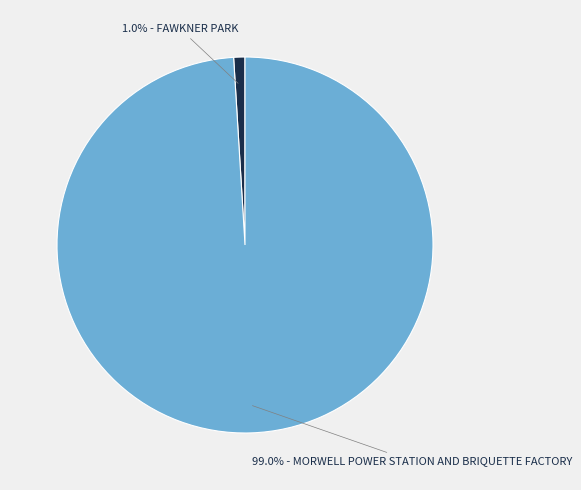

Does any single category account for the majority?

Yes